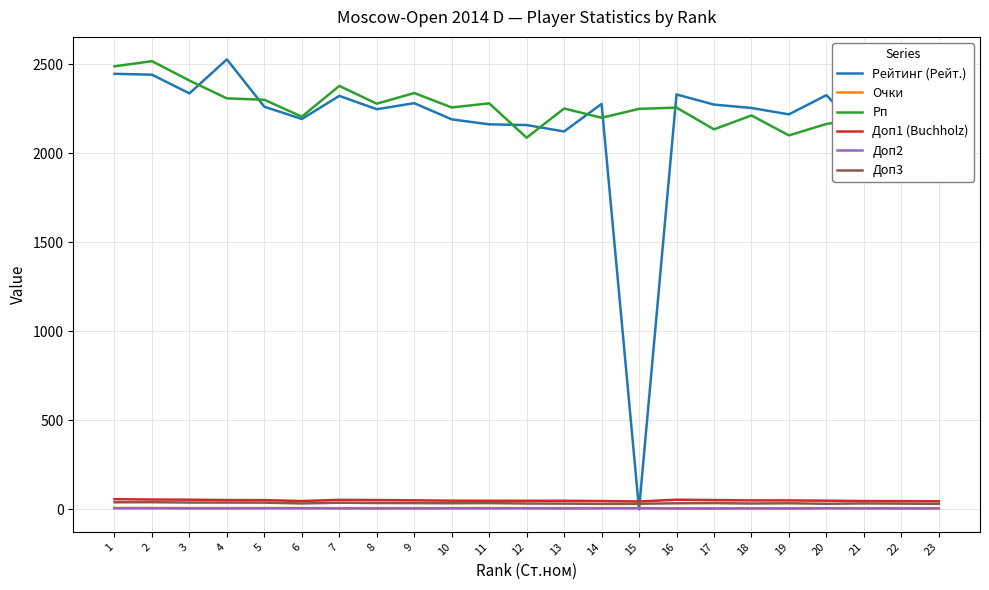

At which label does Доп3 first exceed 34?

1